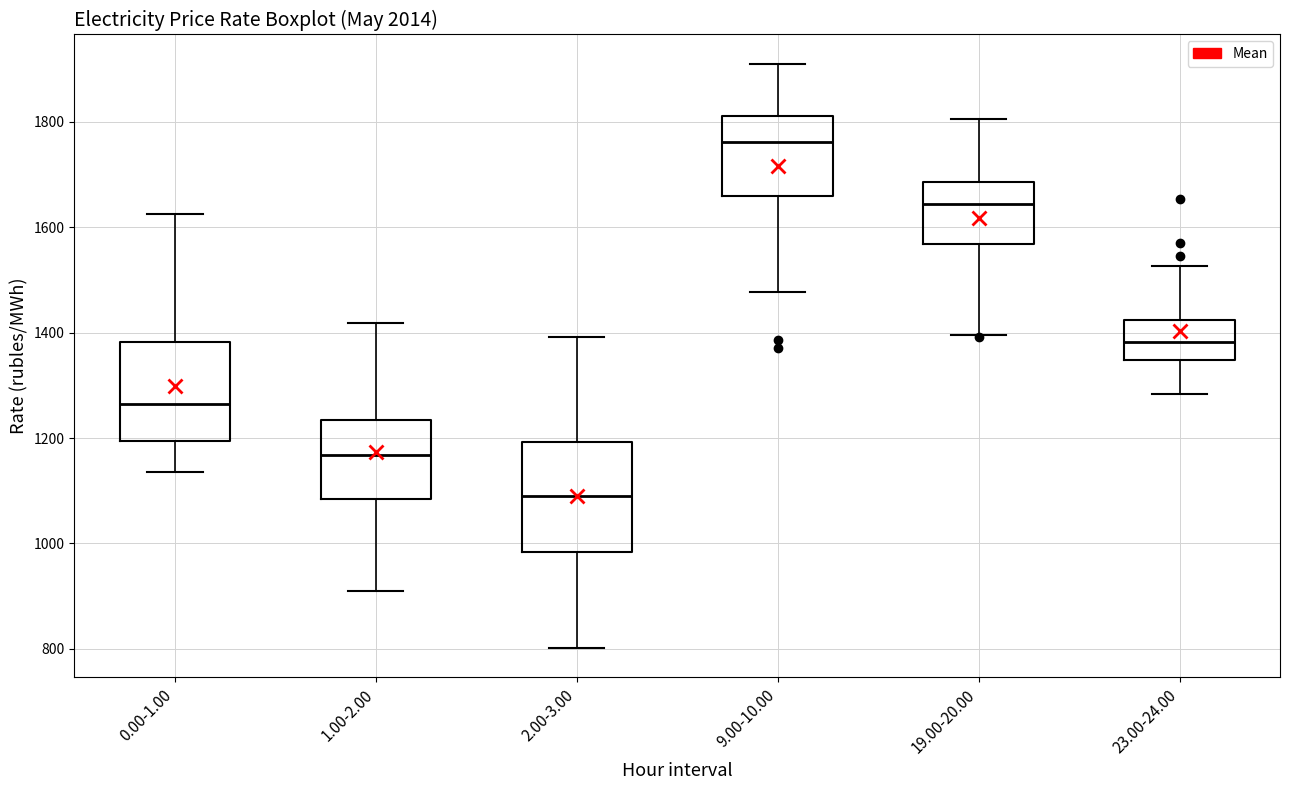

Reading left to right, read every box against the y-axis: the position of its median line, the range the box covers, and the ends of its whiskers. The values are not printed on the chart, so give them approximately, as read against the axis.

0.00-1.00: median 1260, box 1200 to 1380, whiskers 1140 to 1620
1.00-2.00: median 1160, box 1080 to 1240, whiskers 920 to 1420
2.00-3.00: median 1100, box 980 to 1200, whiskers 800 to 1400
9.00-10.00: median 1760, box 1660 to 1820, whiskers 1480 to 1920
19.00-20.00: median 1640, box 1560 to 1680, whiskers 1400 to 1800
23.00-24.00: median 1380, box 1340 to 1420, whiskers 1280 to 1520